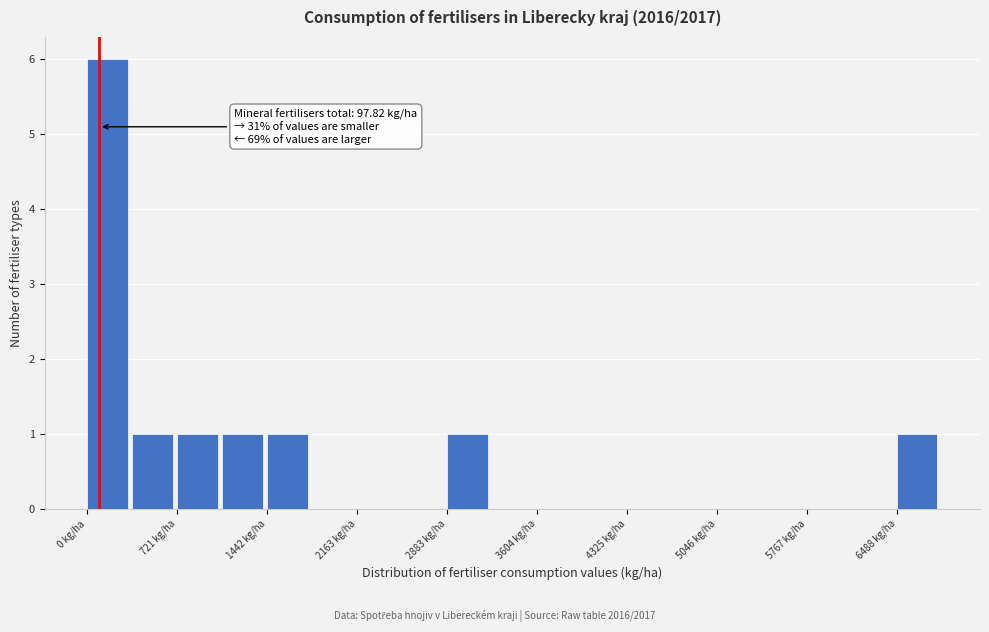

Around what value on the x-axis is the tallest bar? Give the approximate position of its centre, as read against the axis.

200